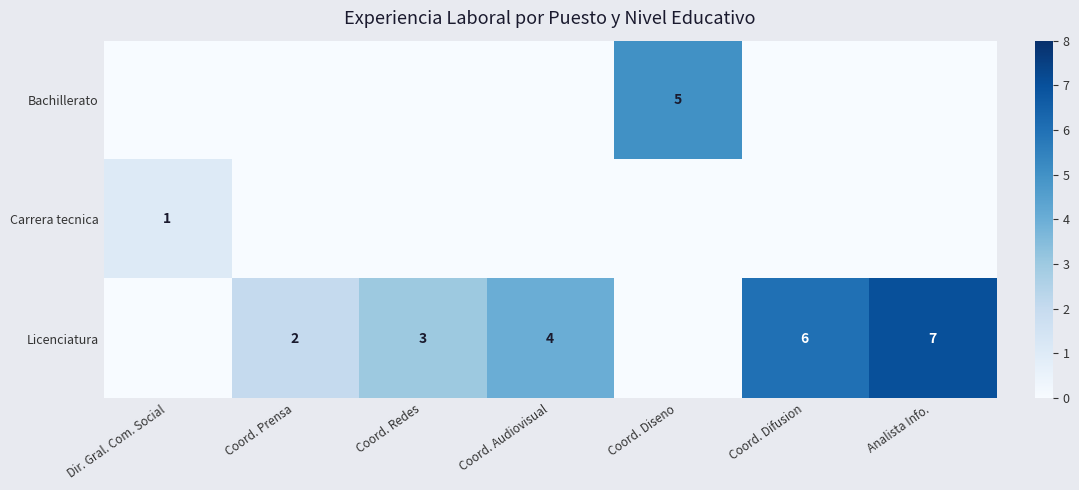

Is it true that Bachillerato equals 2 at Coord. Diseno?

False